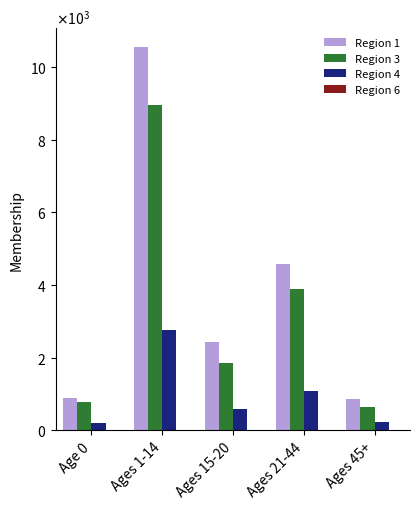

Are the bars horizontal?

No